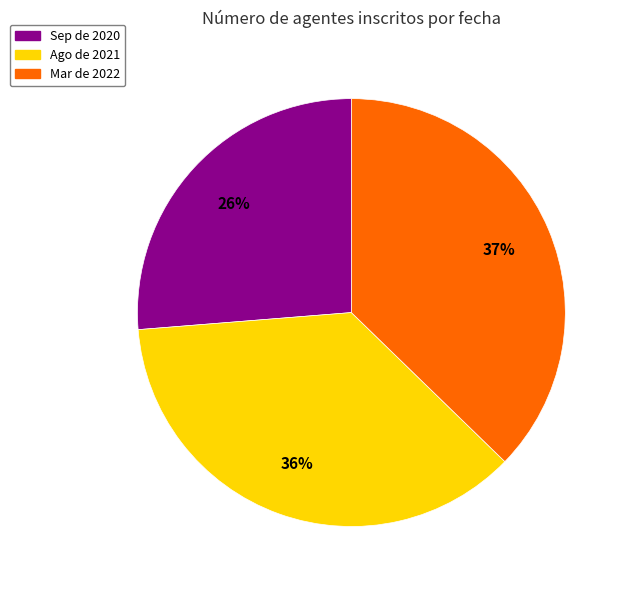

To the nearest percent, what portion does Mar de 2022 represent?

37%